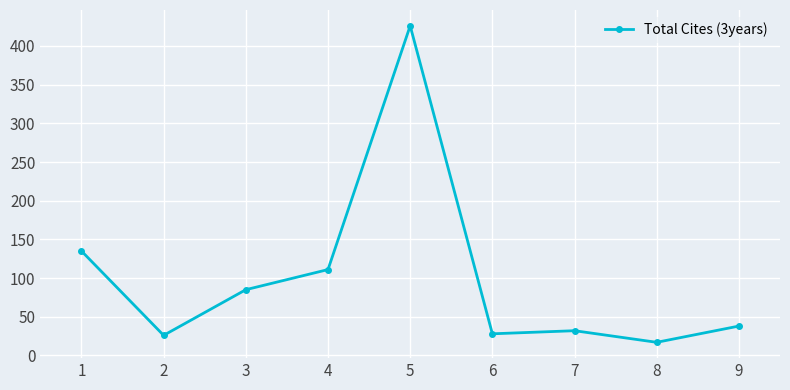

At which label is the value closest to 221?

1